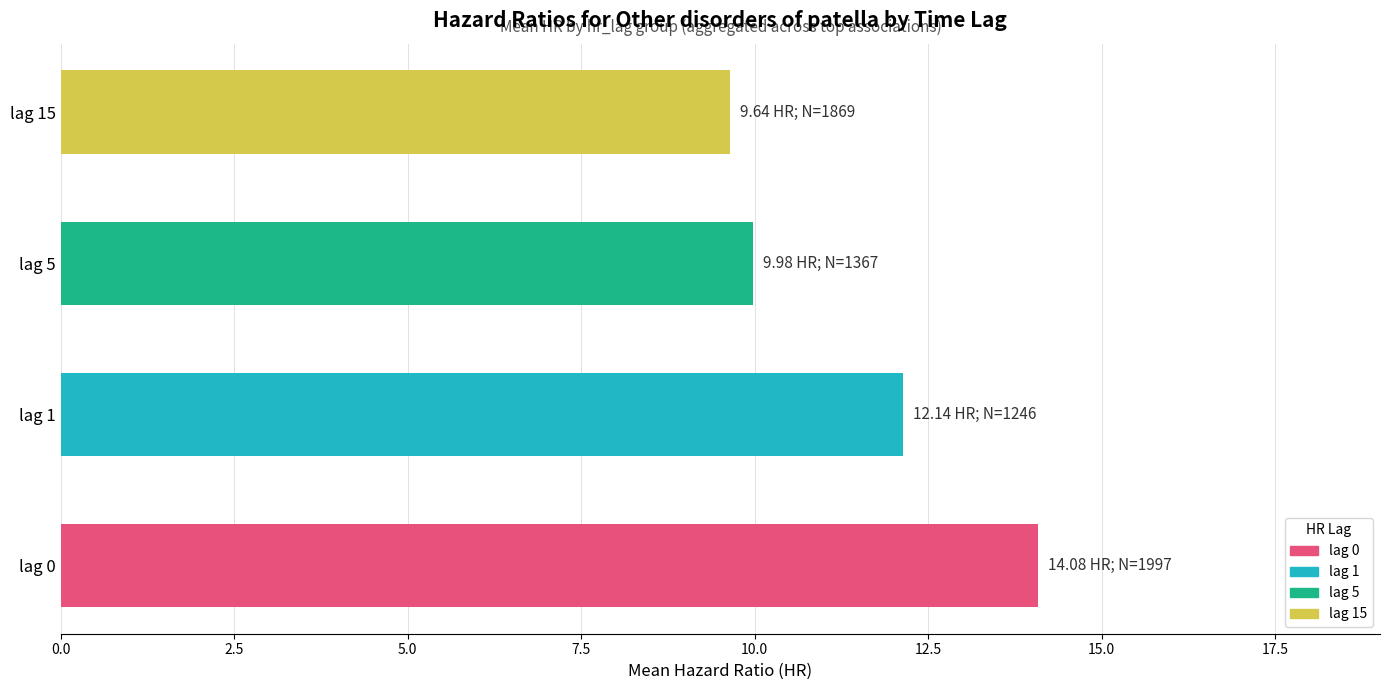

List the labels in order of value, smallest first.

lag 15, lag 5, lag 1, lag 0